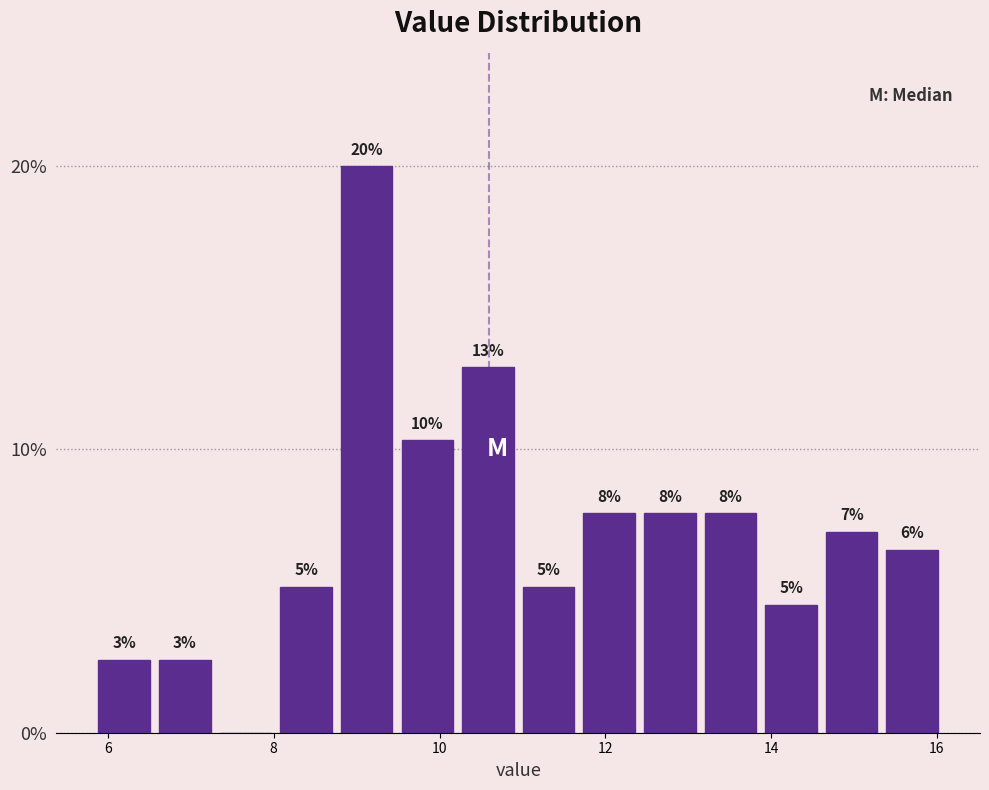

Around what value on the x-axis is the tallest bar? Give the approximate position of its centre, as read against the axis.

9.2